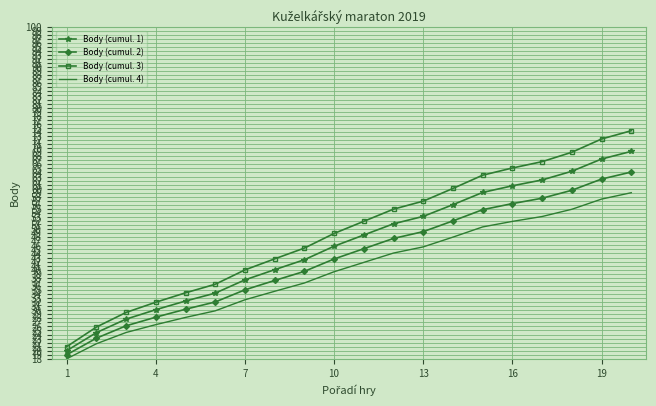

True or false: Body (cumul. 3) has more than 2 interior local peaks.

False